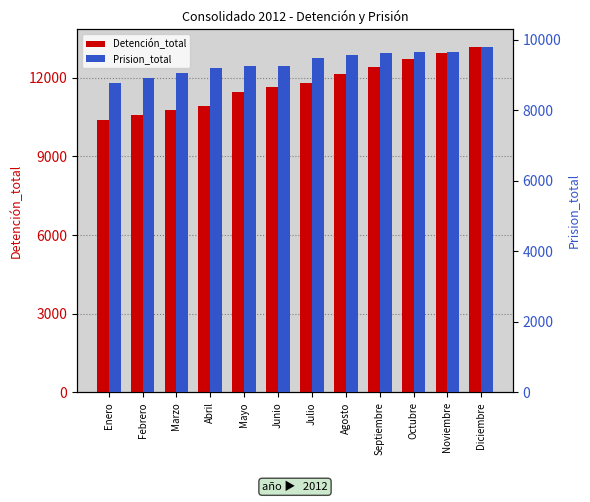

Is the value of Prision_total at Febrero greater than the value of Detención_total at Febrero?

No